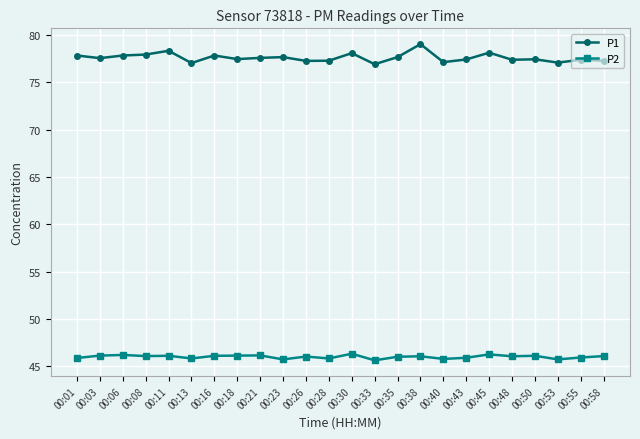

Which series has the largest total across all categories?

P1